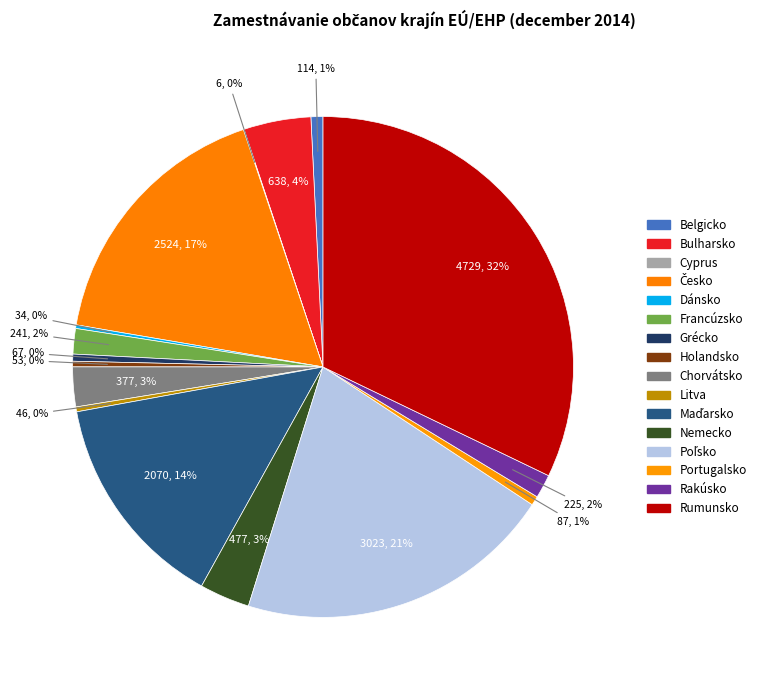

Is there a majority slice in this chart?

No